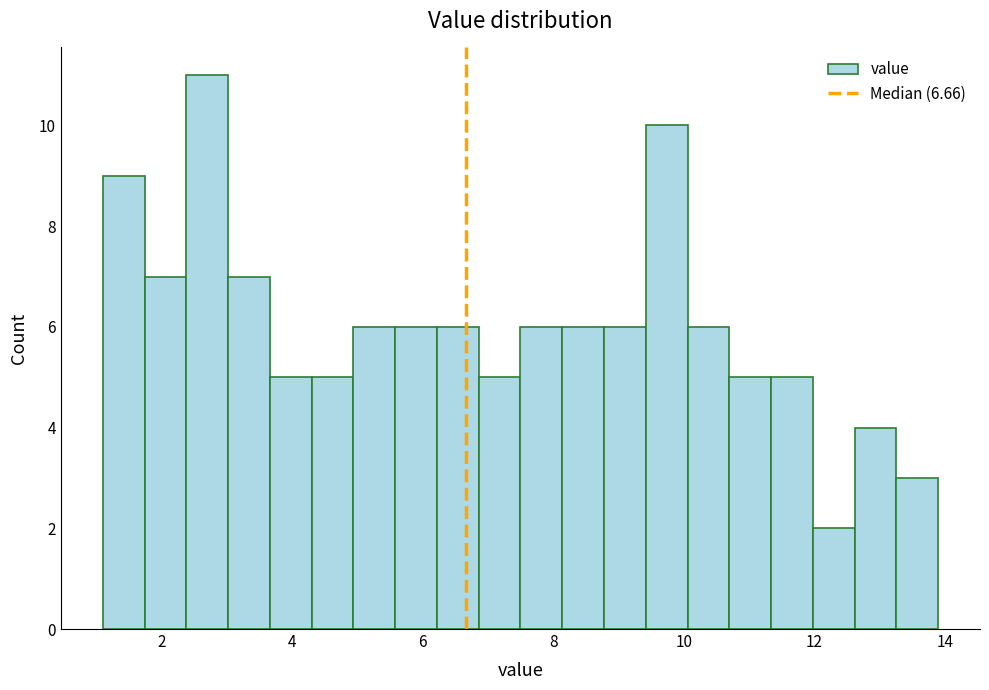

Around what value on the x-axis is the tallest bar? Give the approximate position of its centre, as read against the axis.

2.8